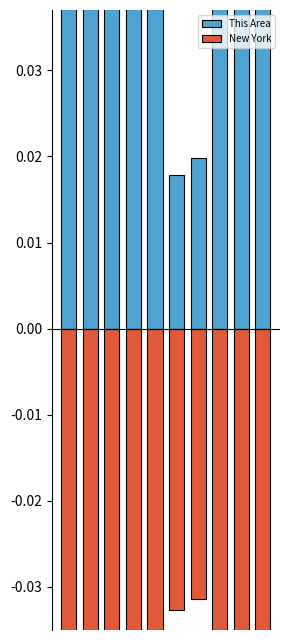

What is the difference between the maximum and minimum values in the This Area series?

0.2